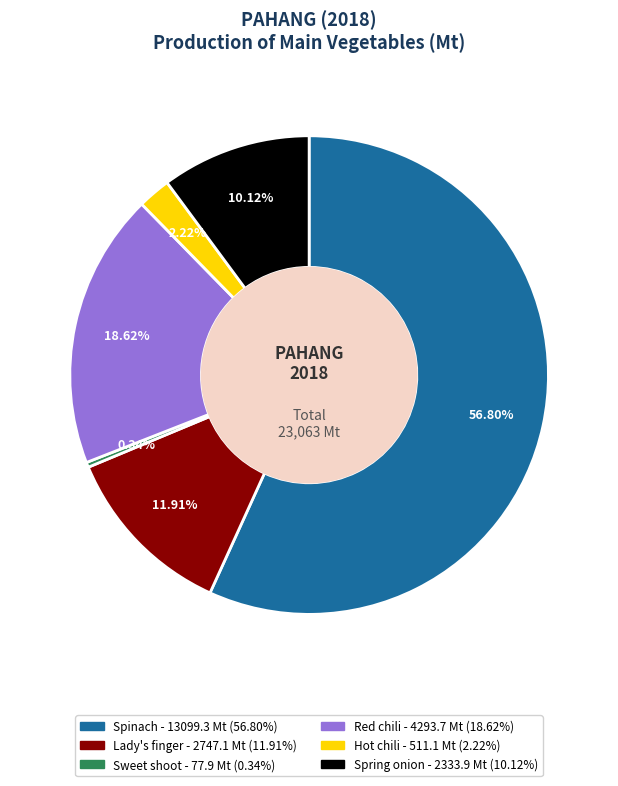

To the nearest percent, what is the difference between the Spring onion and Hot chili slice percentages?

8%